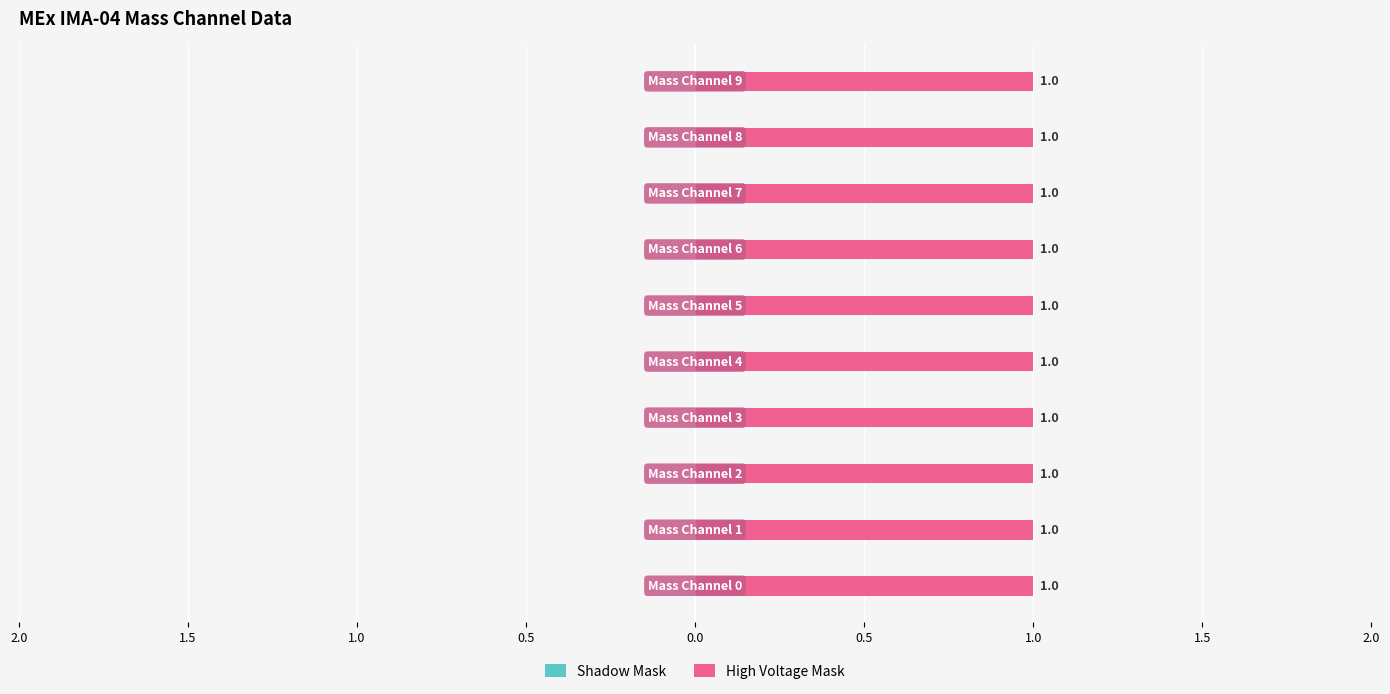

The value of Shadow Mask at Mass Channel 1 is 0. True or false?

True